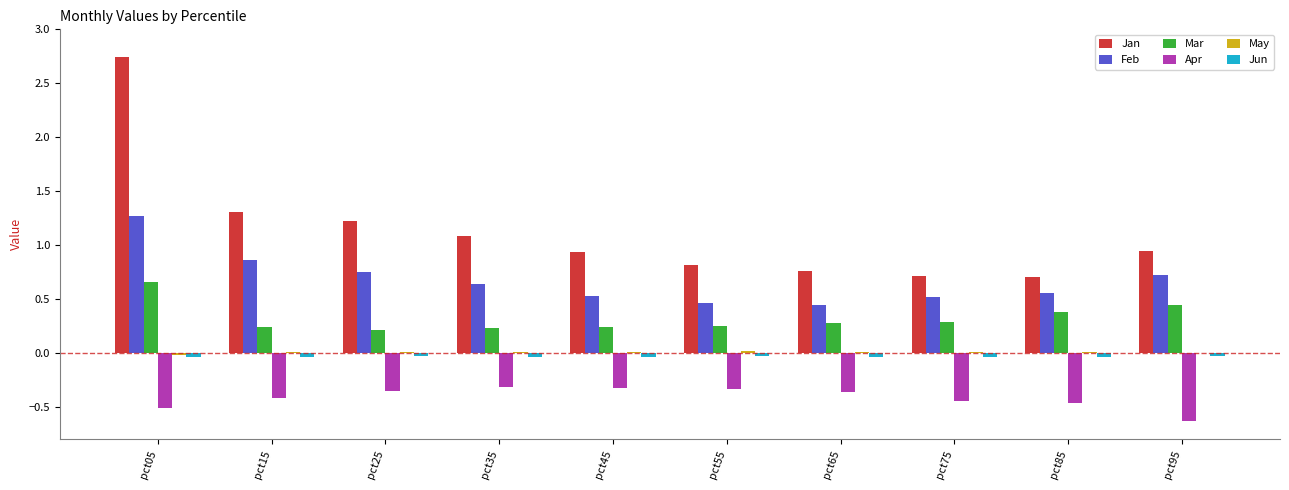

The value of Jan at pct95 is 0.6. True or false?

False